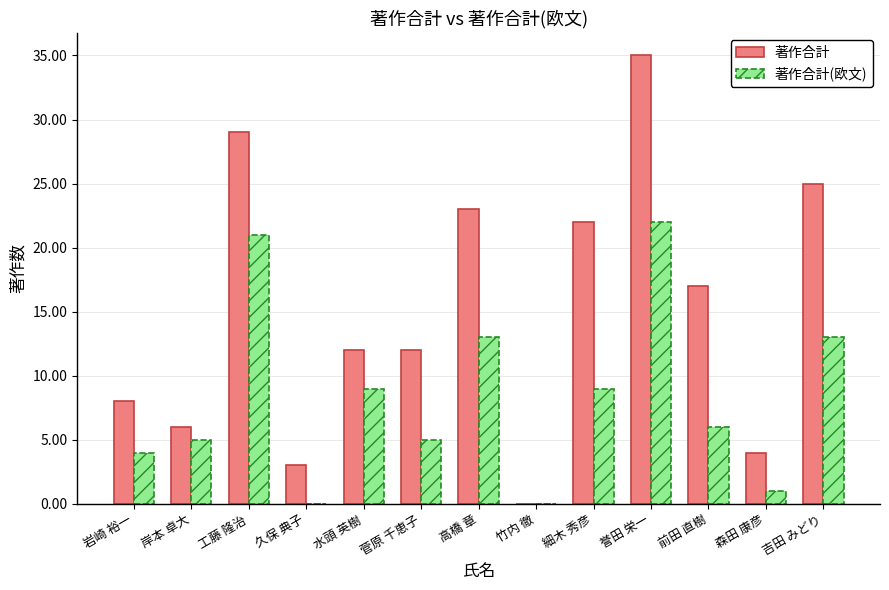

Reading left to right, extract all data points from this chart.

著作合計: 8	6	29	3	12	12	23	0	22	35	17	4	25
著作合計(欧文): 4	5	21	0	9	5	13	0	9	22	6	1	13